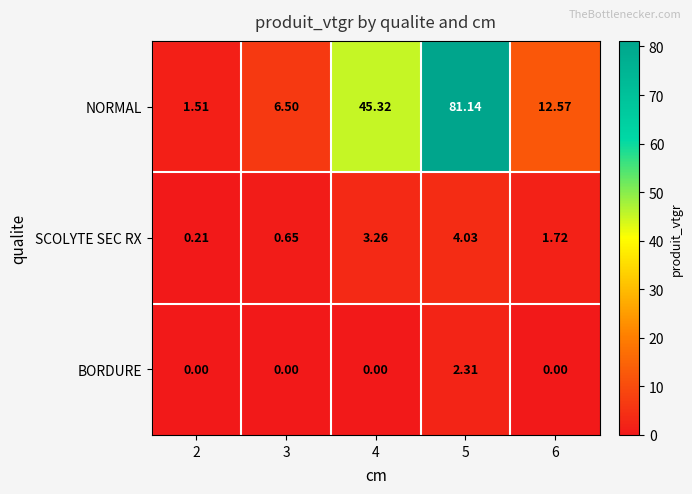

Between 2 and 3, which series saw the biggest shift?

NORMAL